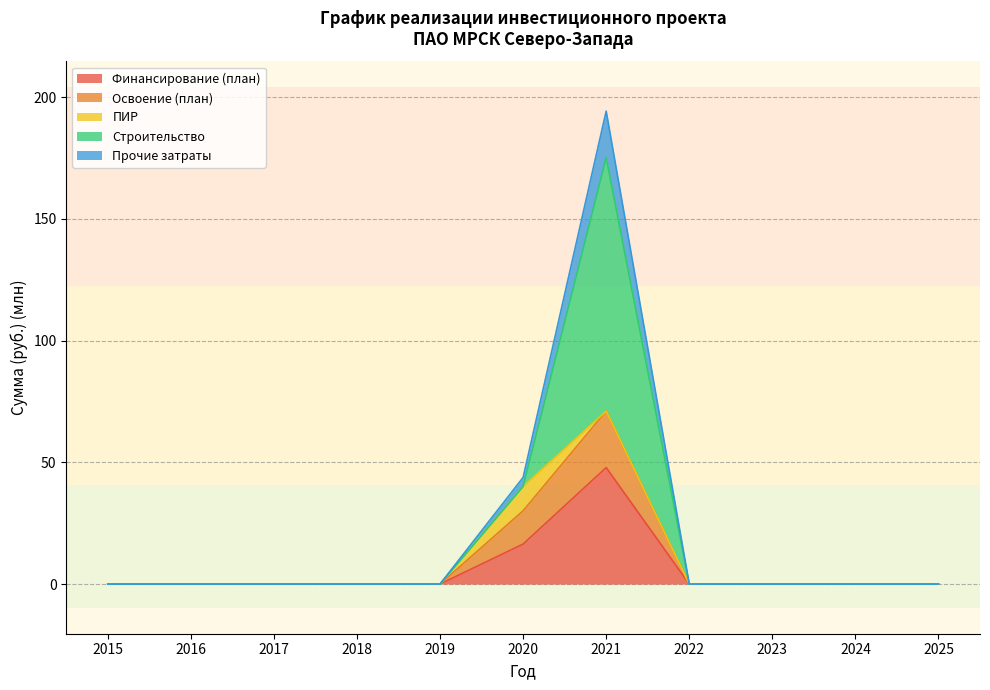

Which category has the lowest value in the Прочие затраты series?

2015